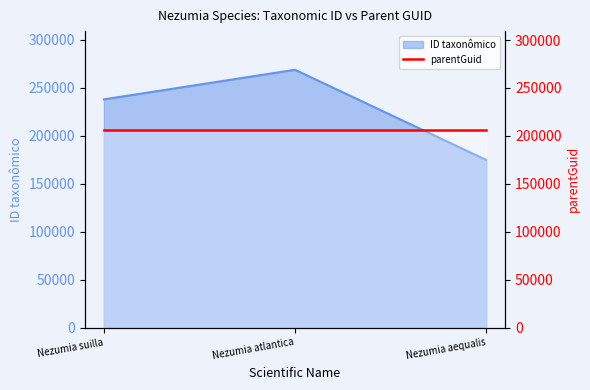

What is the difference between the maximum and minimum values?

94015